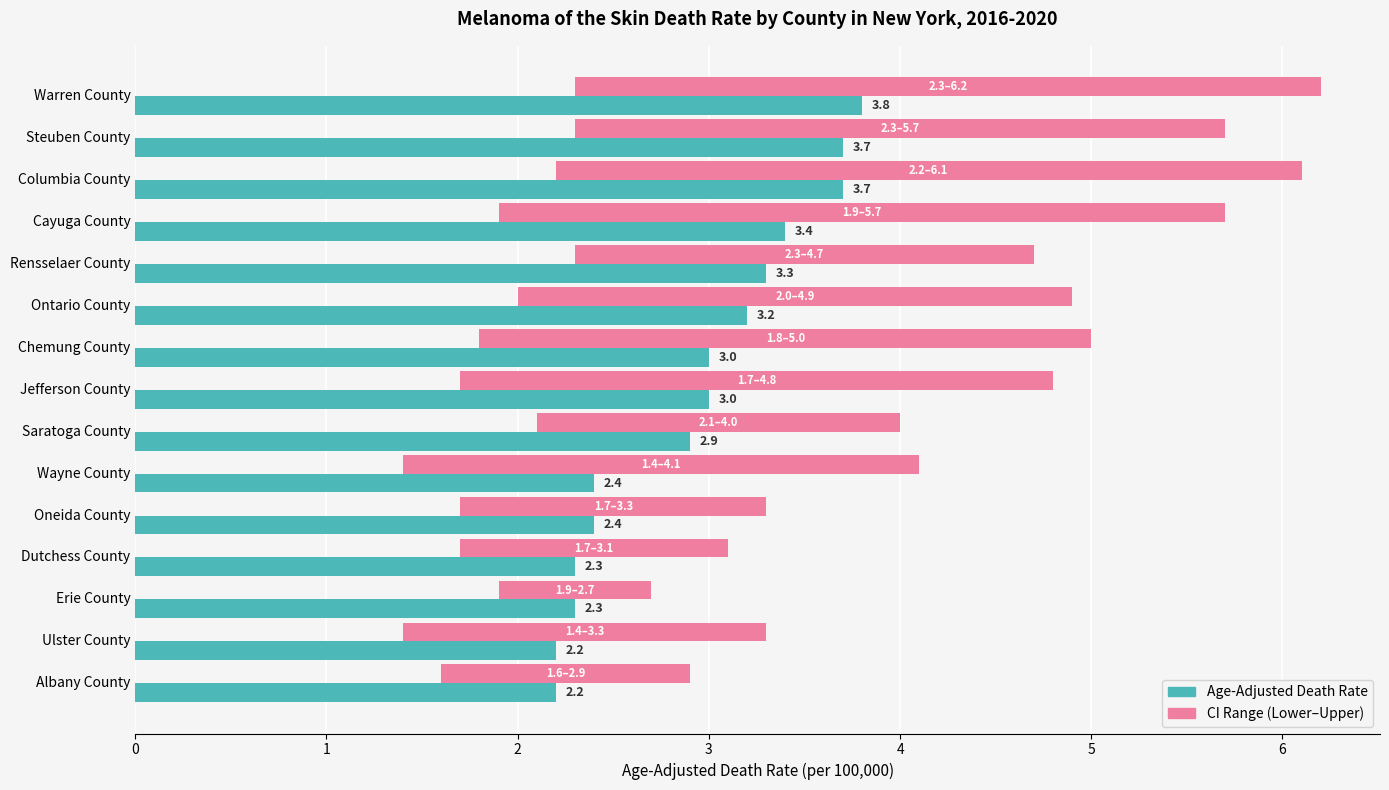

Reading left to right, extract all data points from this chart.

Age-Adjusted Death Rate: 0=3.8	1=3.7	2=3.7	3=3.4	4=3.3	5=3.2	6=3.0	7=3.0	8=2.9	9=2.4	10=2.4	11=2.3	12=2.3	13=2.2	14=2.2
CI Width (Upper - Lower): 0=3.9	1=3.4	2=3.9	3=3.8	4=2.4	5=2.9	6=3.2	7=3.1	8=1.9	9=2.7	10=1.6	11=1.4	12=0.8	13=1.9	14=1.3